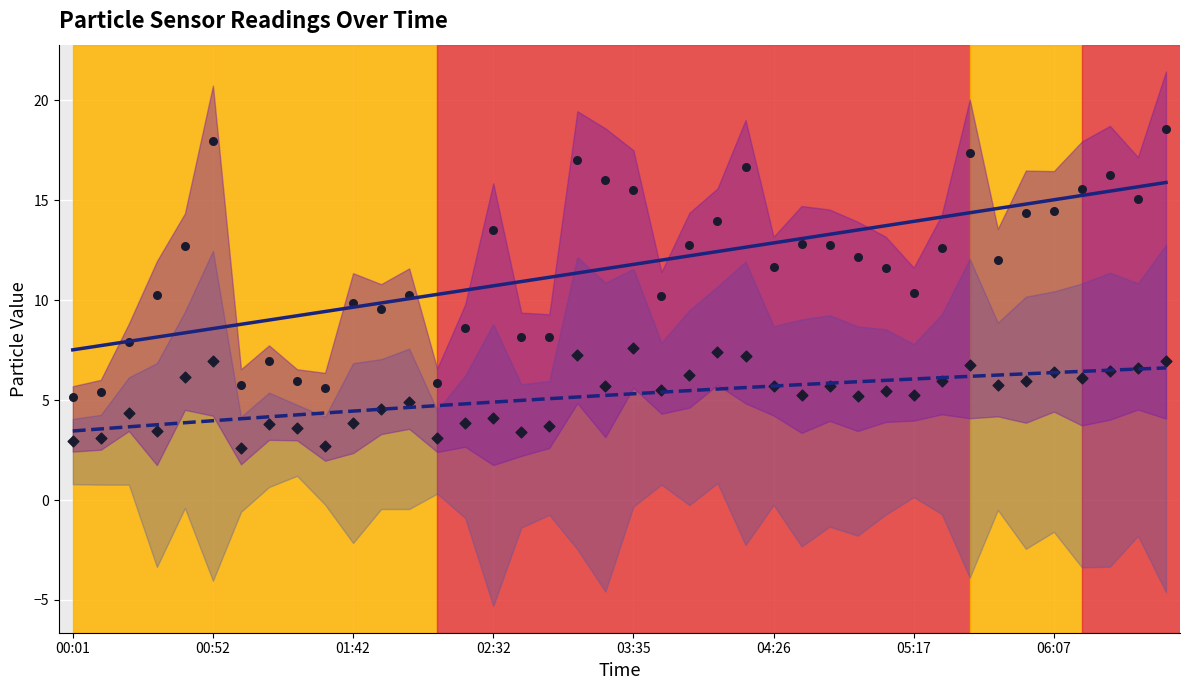

Which series has the largest Y range (max minus min)?

SDS_P1